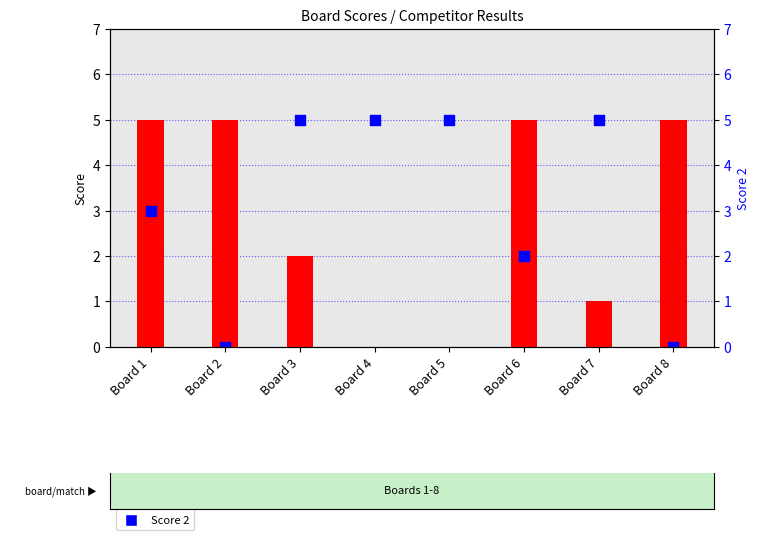

At how many categories does at least one series exceed 0?

8